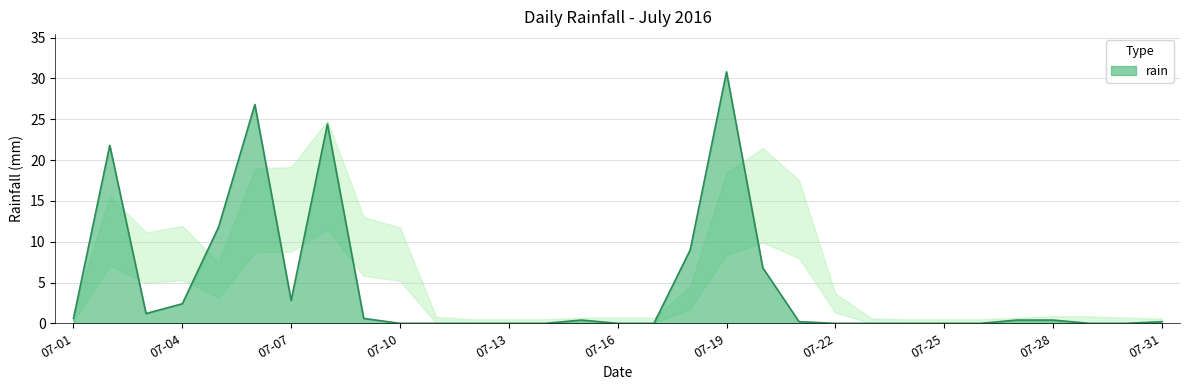

What is the difference between the maximum and minimum values?

30.8